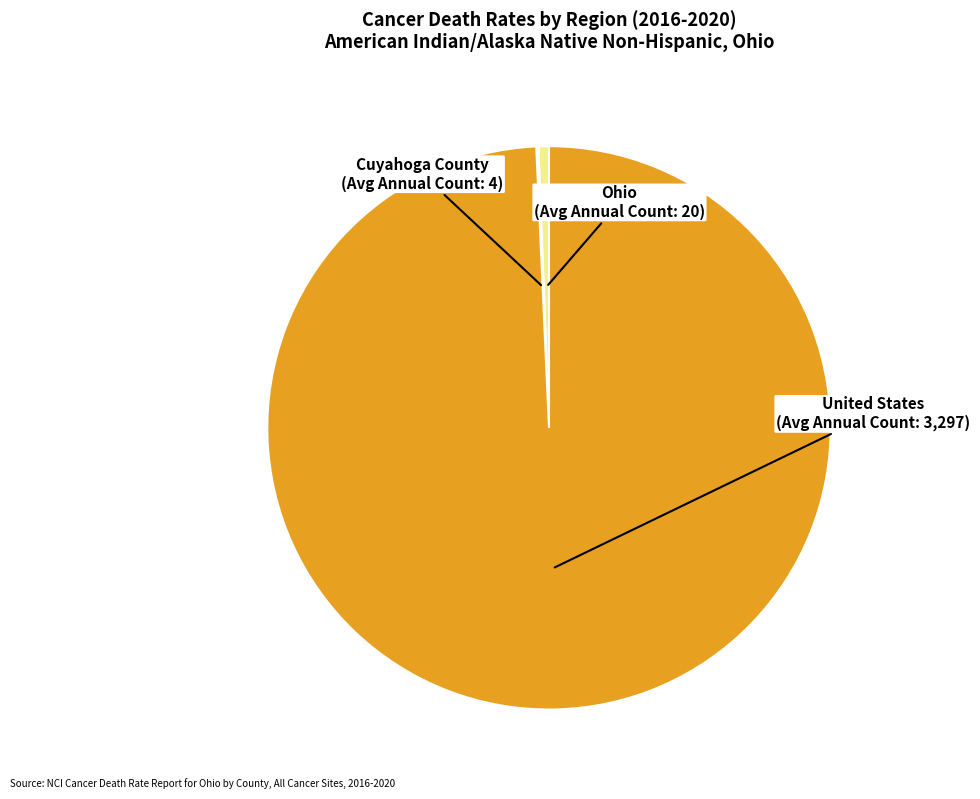

Is there a majority slice in this chart?

Yes